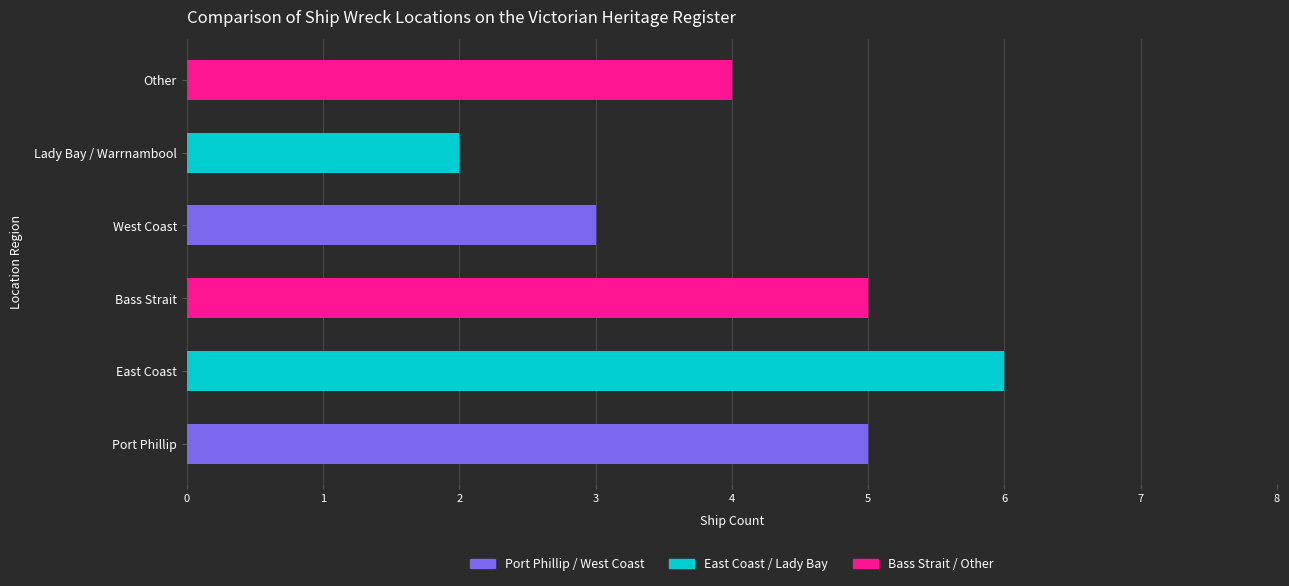

Count the number of categories in the chart.

6